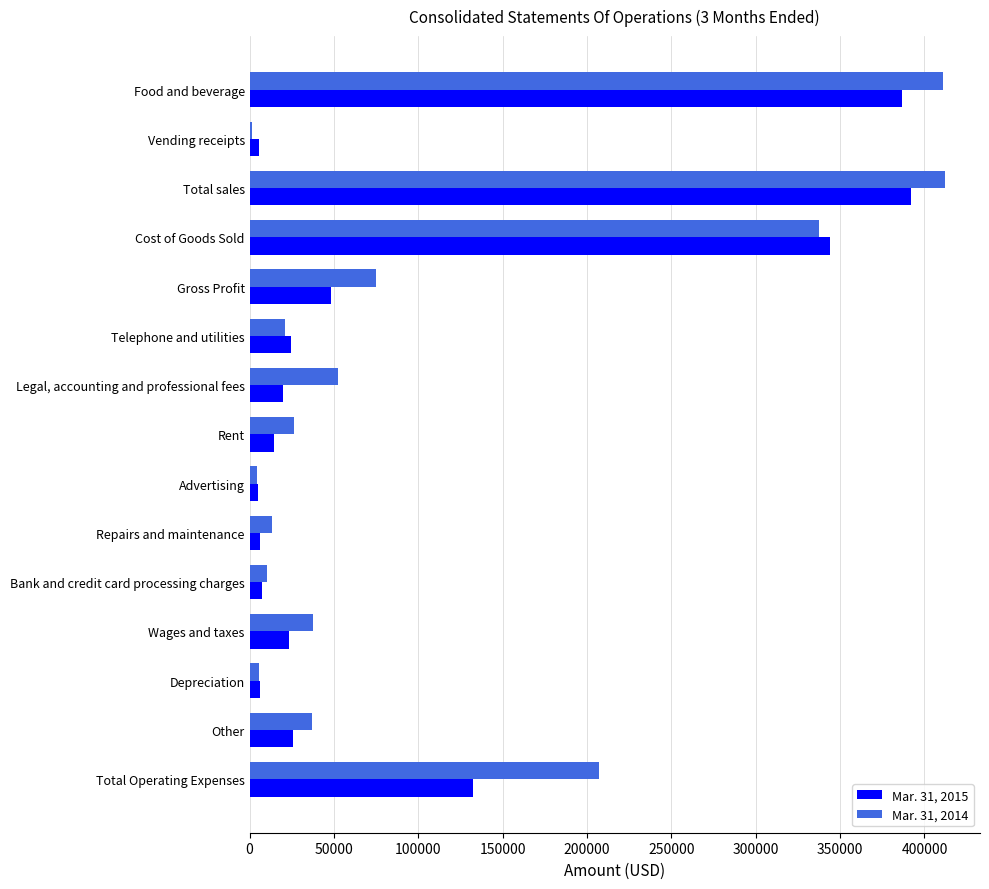

Which series has the widest spread of values?

Mar. 31, 2014